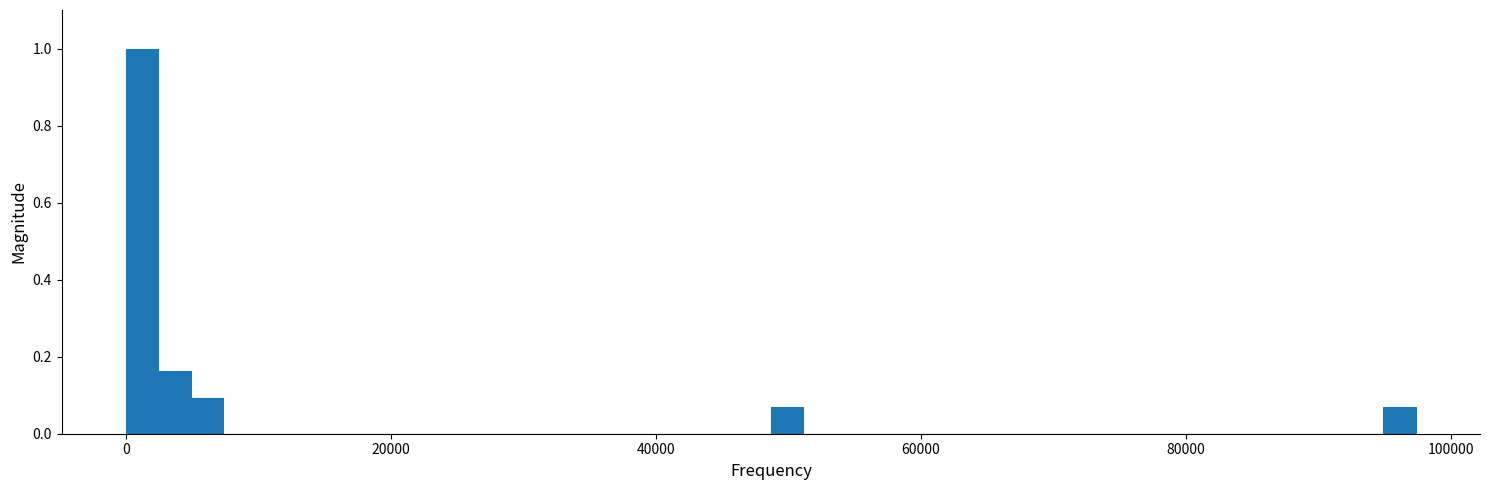

Read against the x-axis, roughly where is the centre of the tallest bar?

2000